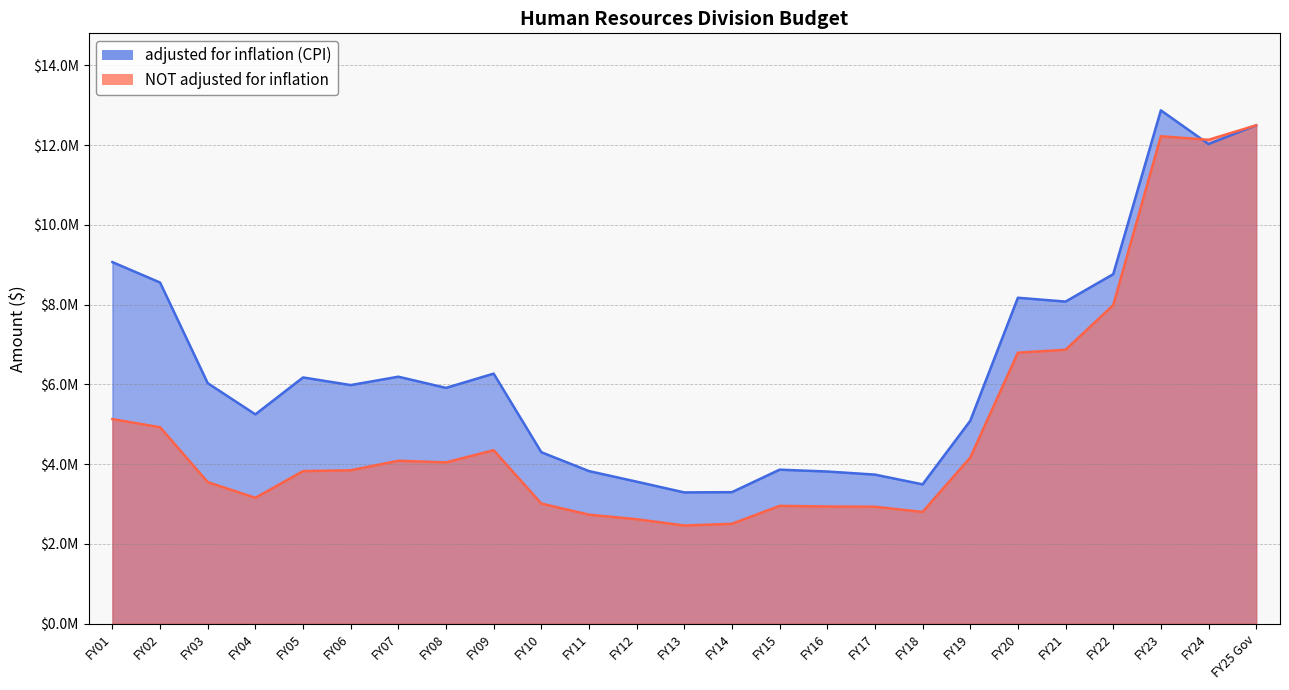

What is the difference between the maximum and minimum values in the adjusted for inflation (CPI) series?

9578394